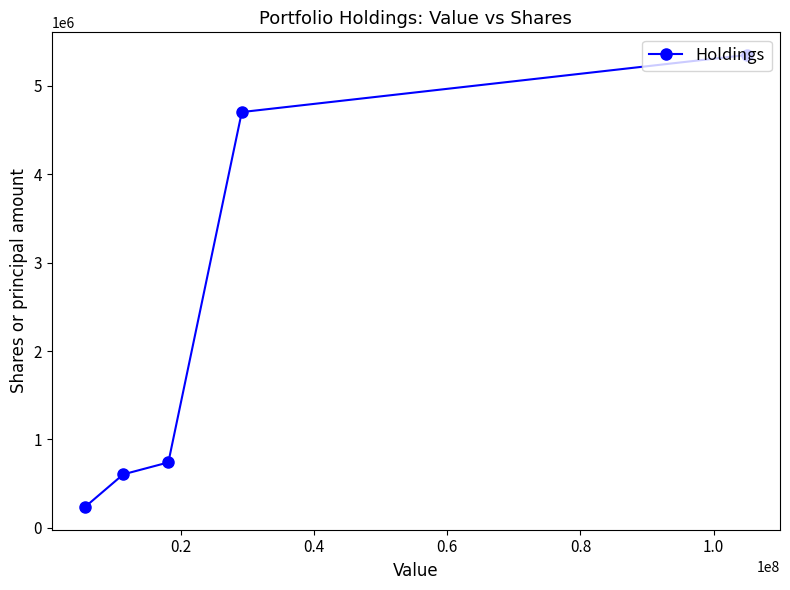

Reading left to right, list all the values displayed in this chart.

234518	604981	740226	4702317	5348292